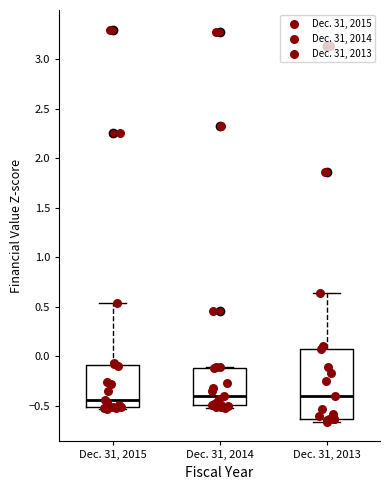

Reading left to right, transcribe this box plot: for each box, give where its median line is, the range the box spans, and where its two whiskers end, as read against the y-axis. The values are not printed on the chart, so give them approximately, as read against the axis.

Dec. 31, 2015: median -0.45, box -0.50 to -0.10, whiskers -0.55 to 0.55
Dec. 31, 2014: median -0.40, box -0.50 to -0.10, whiskers -0.50 (just below the box's lower edge) to -0.10
Dec. 31, 2013: median -0.40, box -0.65 to 0.05, whiskers -0.65 (just below the box's lower edge) to 0.65